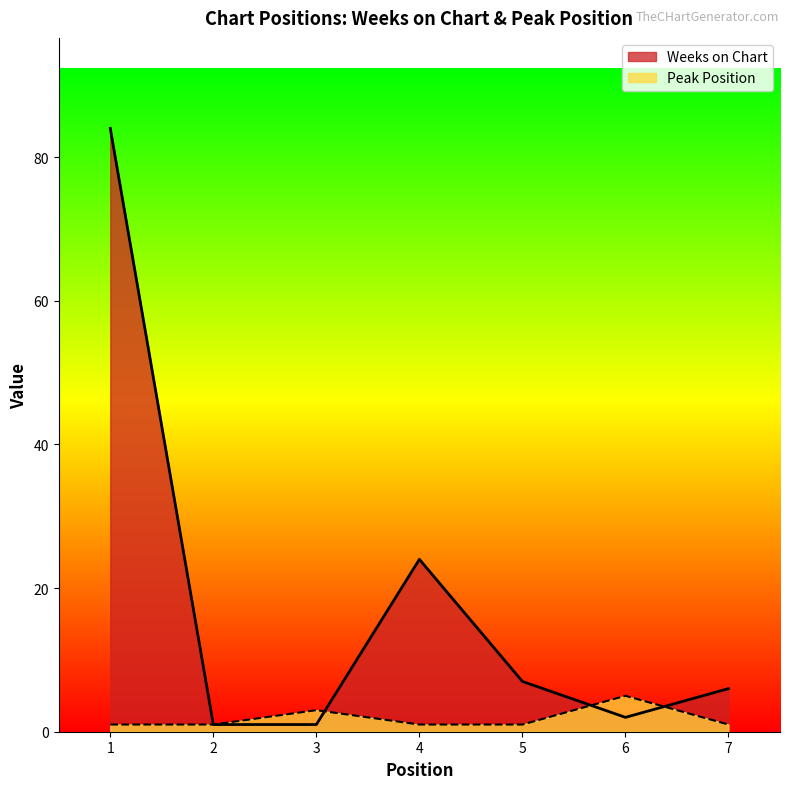

What is the total value across all series at 3?

4